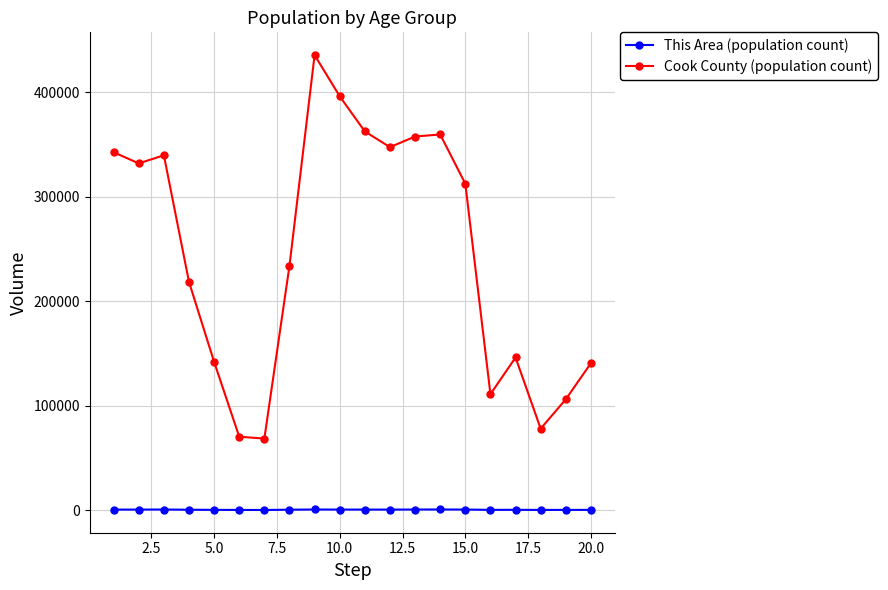

True or false: Cook County (population count) has more than 2 points higher than both neighbors.

True